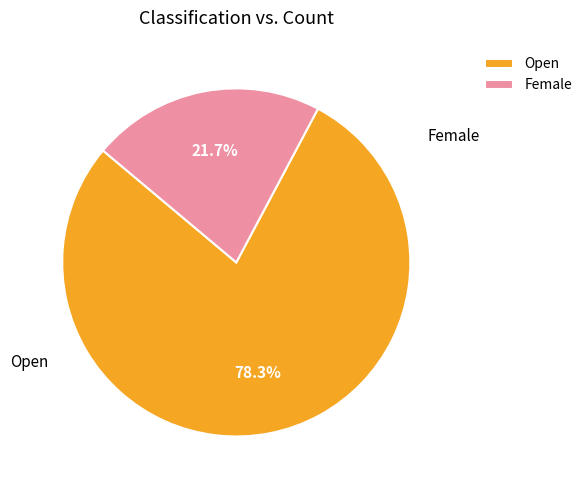

Does Open account for over 50% of the chart?

Yes